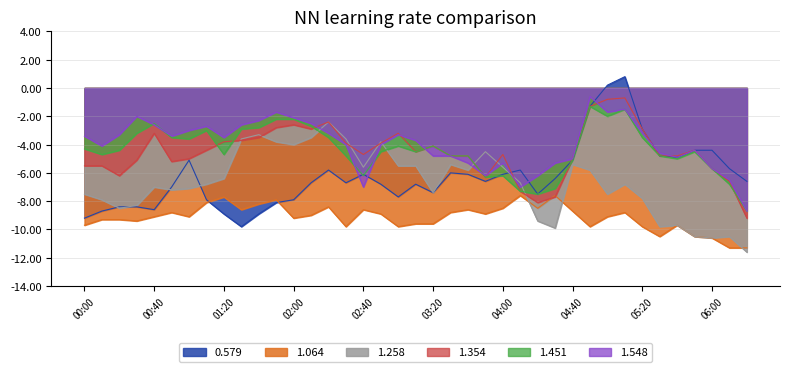

What is the sum of the 1.354 values at 02:00 and 00:10?

-8.1